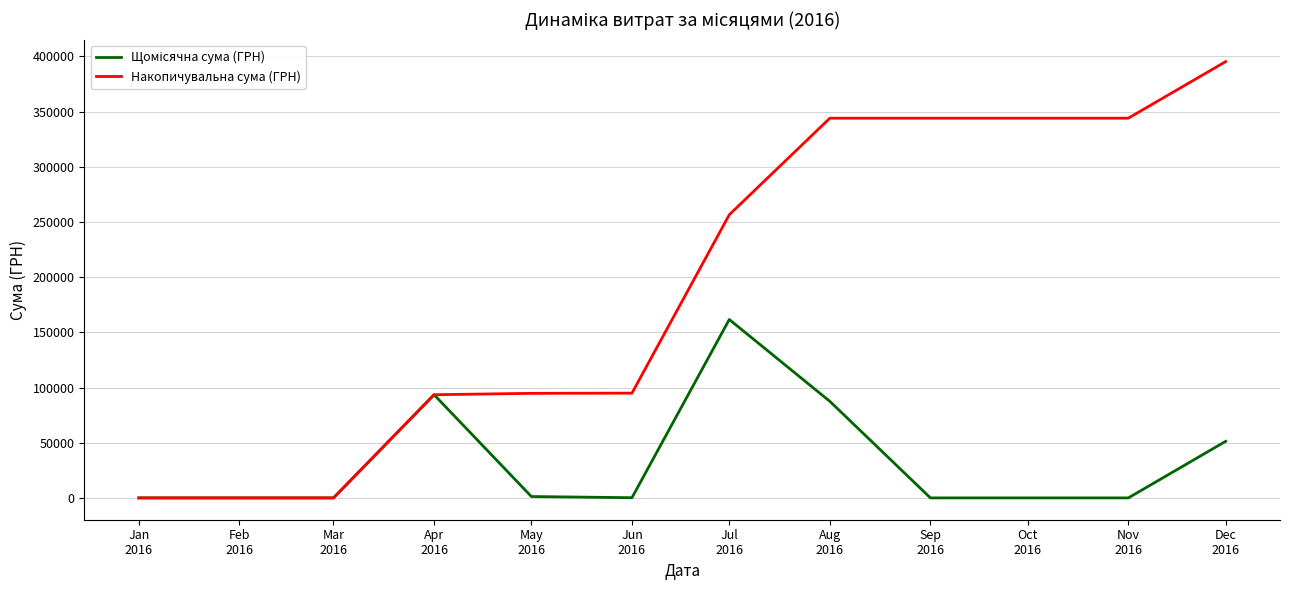

At which category does the chart reach its peak across all series?

Dec
2016